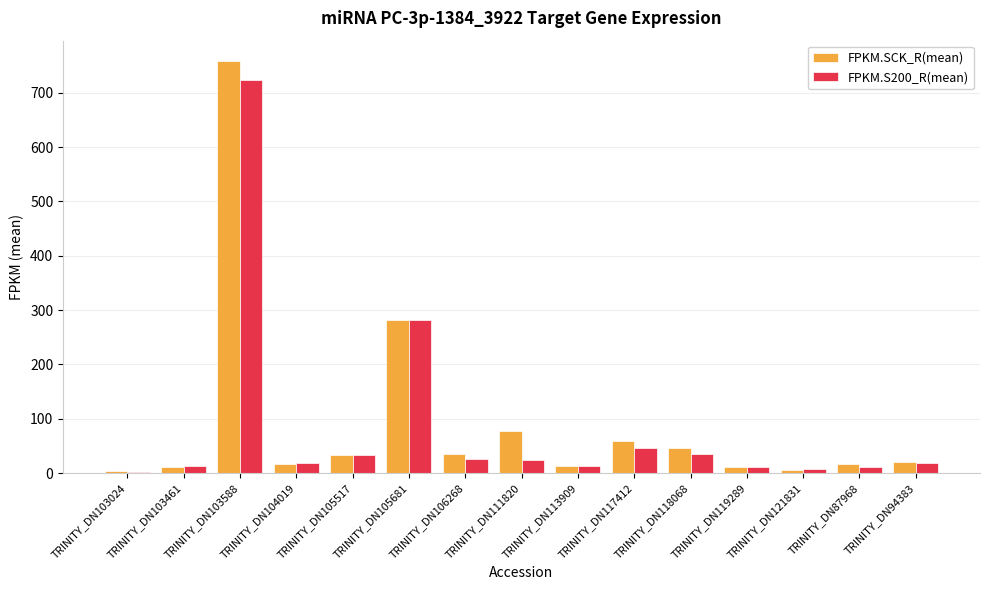

Which category has the highest value across all series?

TRINITY_DN103588